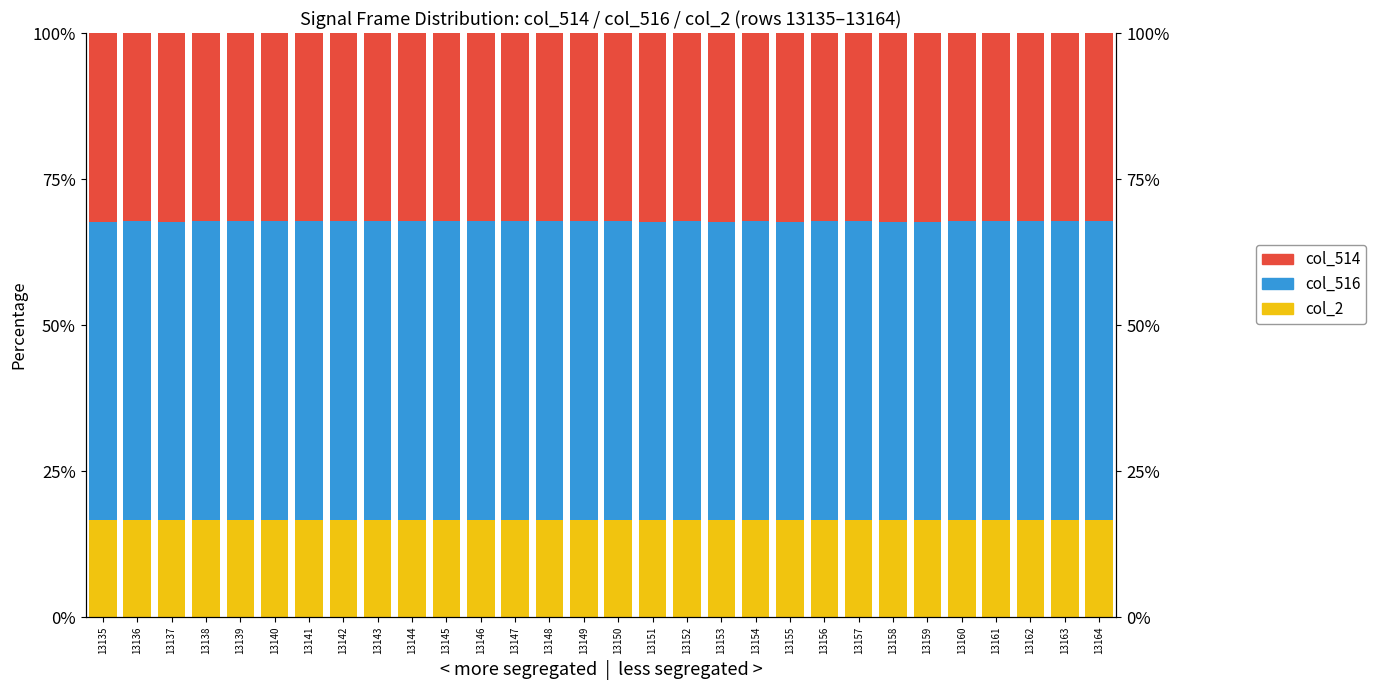

Which series has the largest range (max minus min)?

col_516